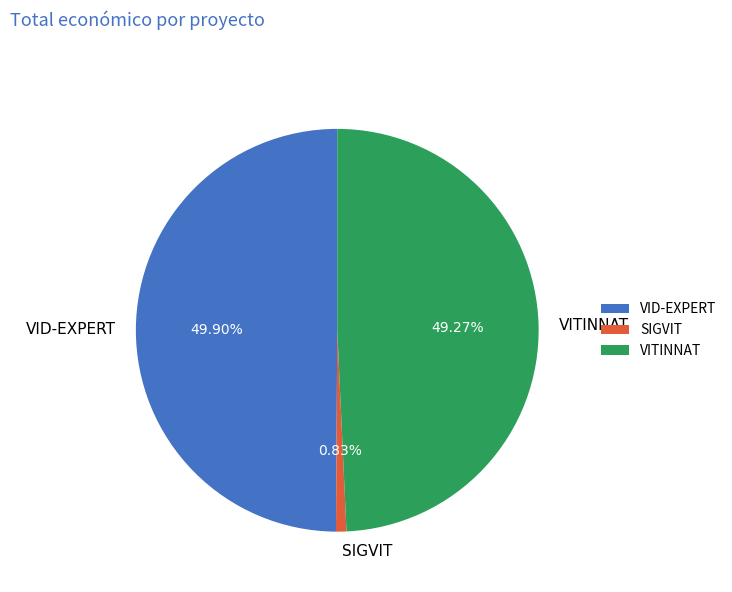

To the nearest percent, what portion does SIGVIT represent?

1%